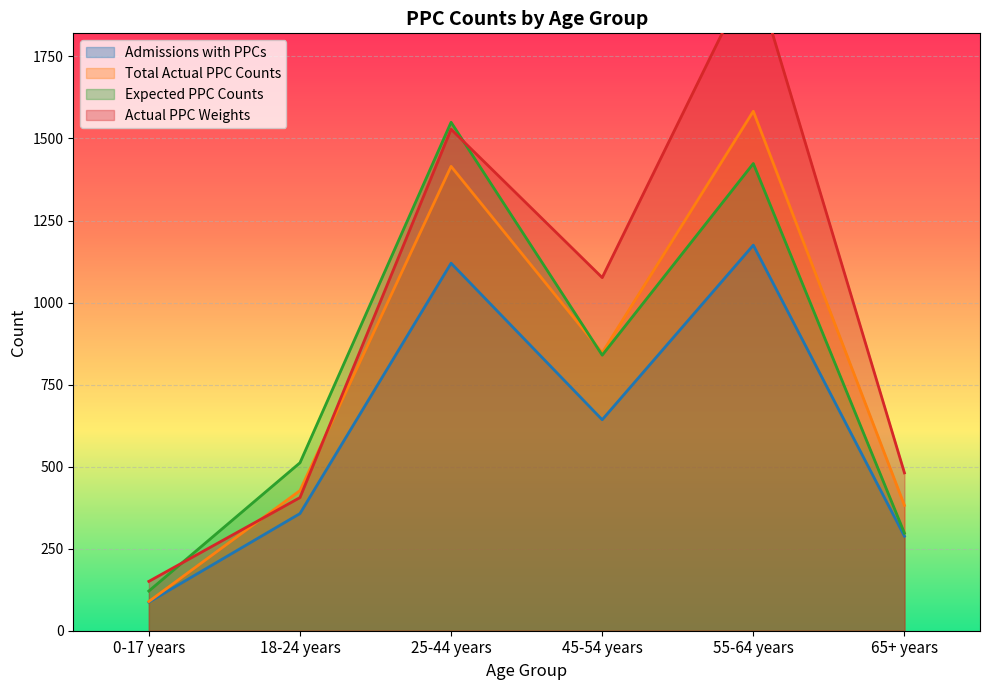

At which label does Actual PPC Weights first exceed 1076?

25-44 years